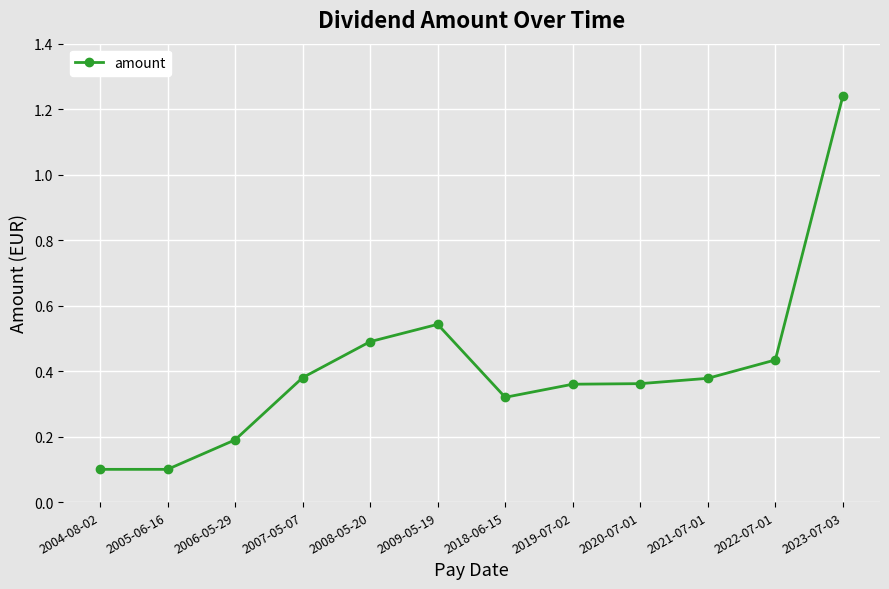

Where is the first local maximum?

2009-05-19